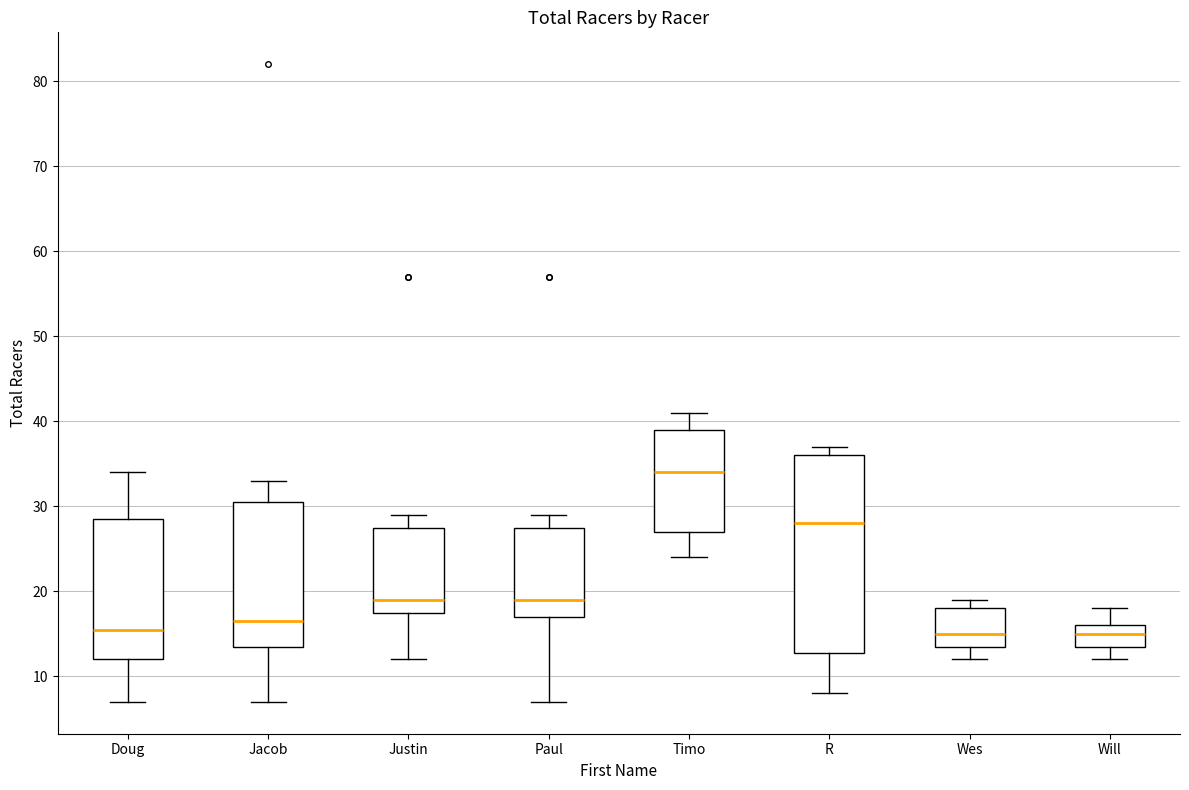

Reading left to right, read every box against the y-axis: the position of its median line, the range the box covers, and the ends of its whiskers. The values are not printed on the chart, so give them approximately, as read against the axis.

Doug: median 16, box 12 to 29, whiskers 7 to 34
Jacob: median 17, box 14 to 31, whiskers 7 to 33
Justin: median 19, box 18 to 28, whiskers 12 to 29
Paul: median 19, box 17 to 28, whiskers 7 to 29
Timo: median 34, box 27 to 39, whiskers 24 to 41
R: median 28, box 13 to 36, whiskers 8 to 37
Wes: median 15, box 14 to 18, whiskers 12 to 19
Will: median 15, box 14 to 16, whiskers 12 to 18